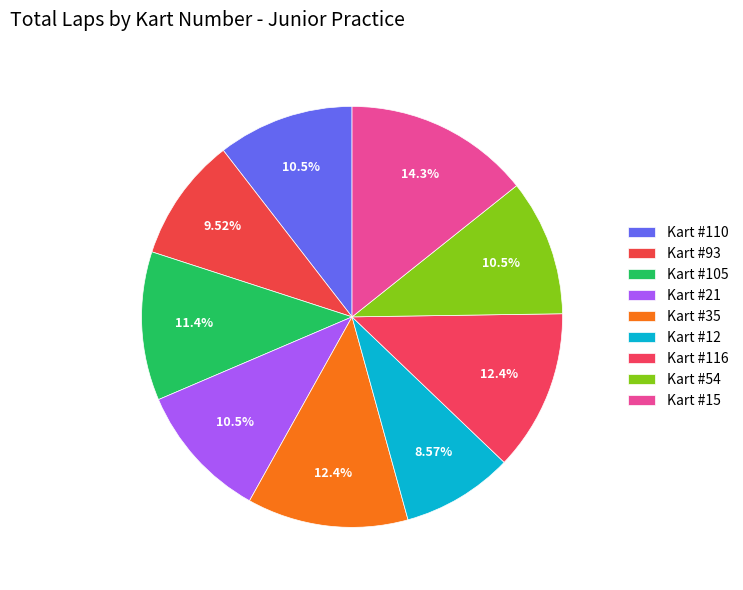

How many segments does this pie chart have?

9